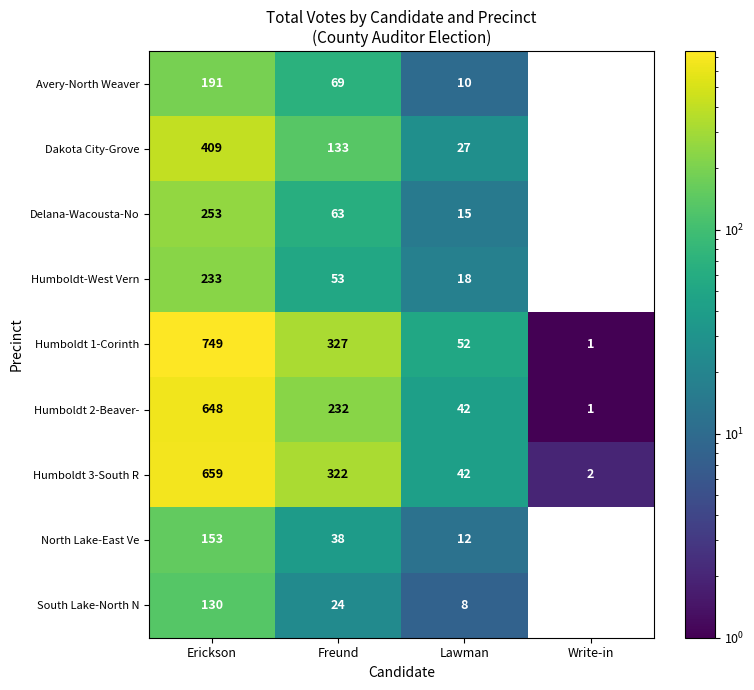

How many data points does each series have?

4